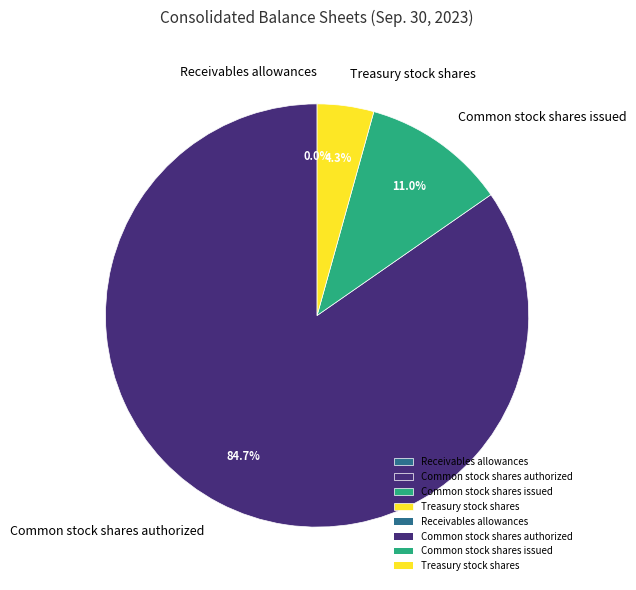

Which category has the biggest portion of the pie?

Common stock shares authorized